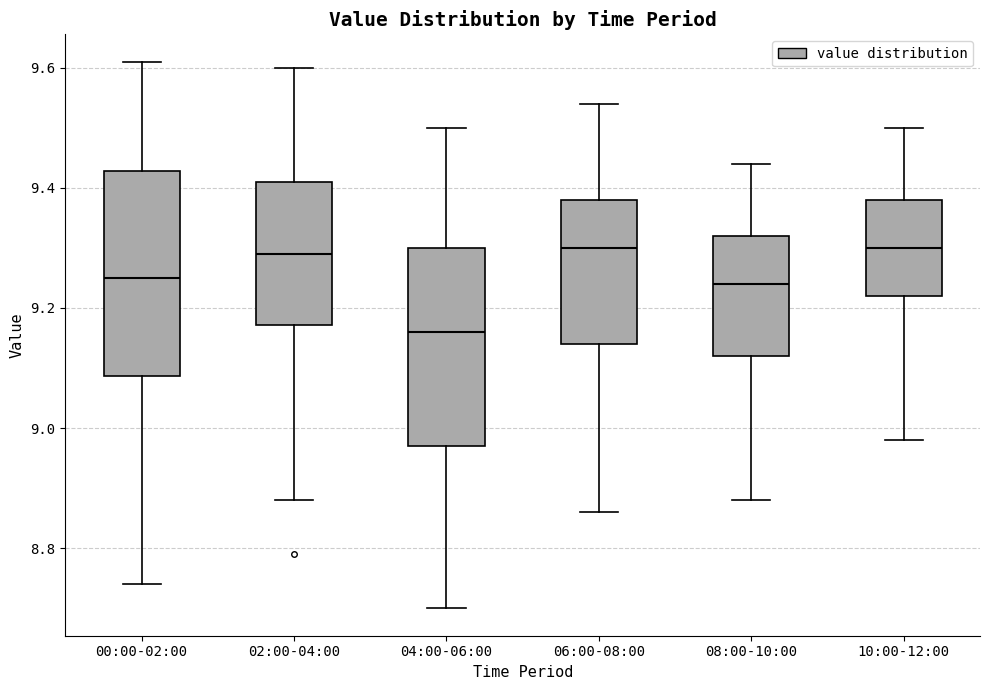

Reading left to right, read every box against the y-axis: the position of its median line, the range the box covers, and the ends of its whiskers. The values are not printed on the chart, so give them approximately, as read against the axis.

00:00-02:00: median 9.26, box 9.08 to 9.42, whiskers 8.74 to 9.62
02:00-04:00: median 9.30, box 9.18 to 9.42, whiskers 8.88 to 9.60
04:00-06:00: median 9.16, box 8.98 to 9.30, whiskers 8.70 to 9.50
06:00-08:00: median 9.30, box 9.14 to 9.38, whiskers 8.86 to 9.54
08:00-10:00: median 9.24, box 9.12 to 9.32, whiskers 8.88 to 9.44
10:00-12:00: median 9.30, box 9.22 to 9.38, whiskers 8.98 to 9.50